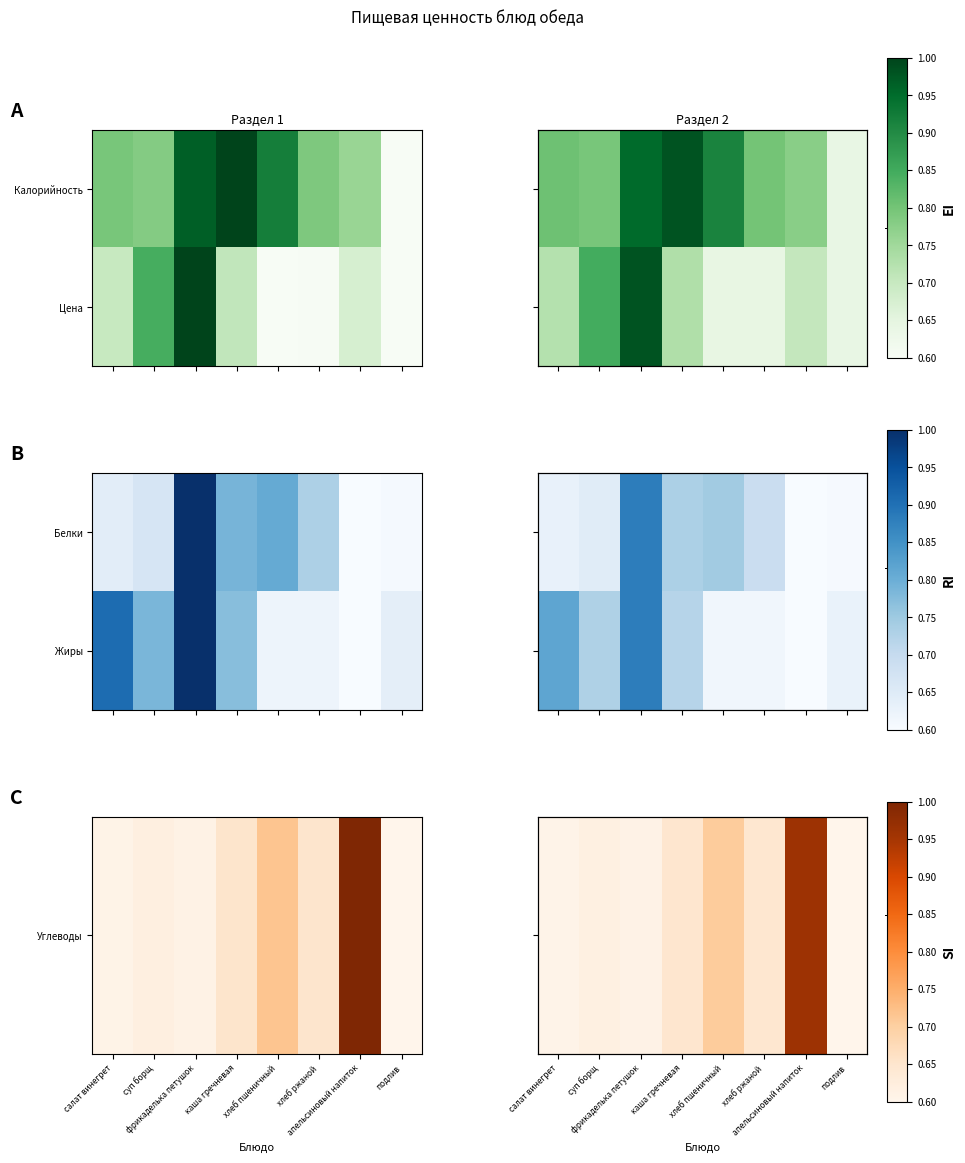

How many values in the Жиры series exceed 0?

7